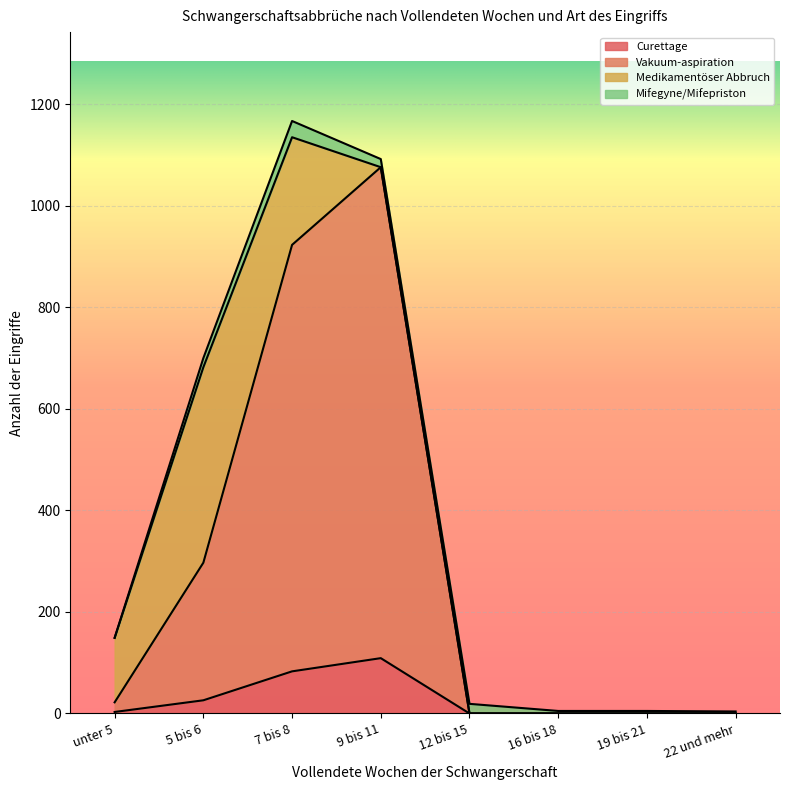

Which category has the highest value in the Curettage series?

9 bis 11